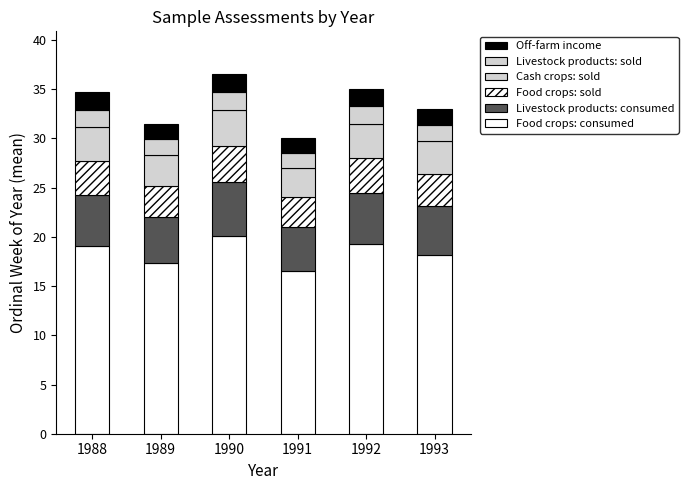

How many bars are there in total?

6